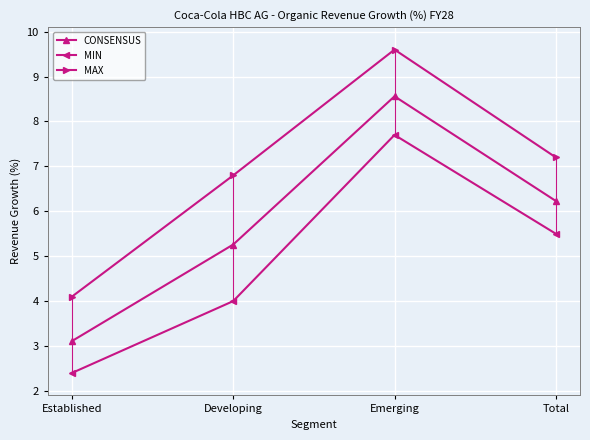

List the labels in order of MAX value, smallest first.

Established, Developing, Total, Emerging